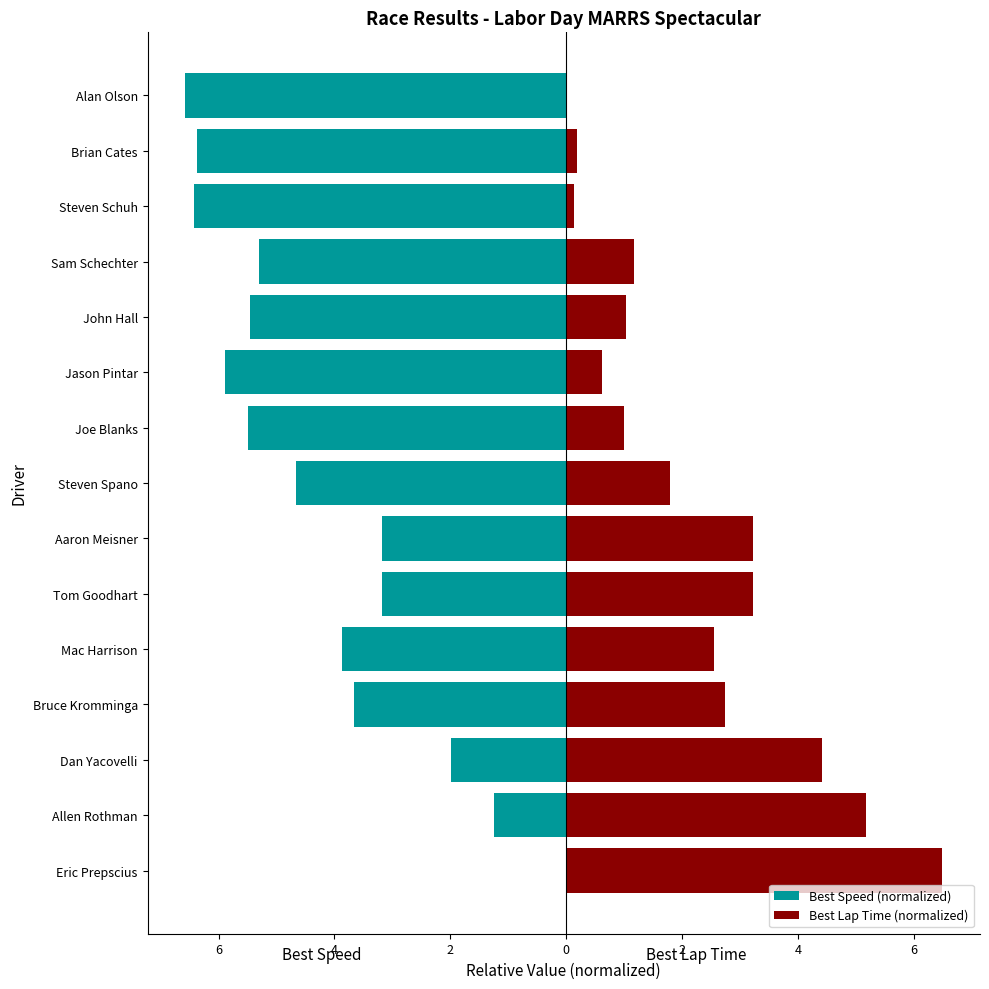

What are all the series names shown in the legend?

Best Speed (normalized), Best Lap Time (normalized)